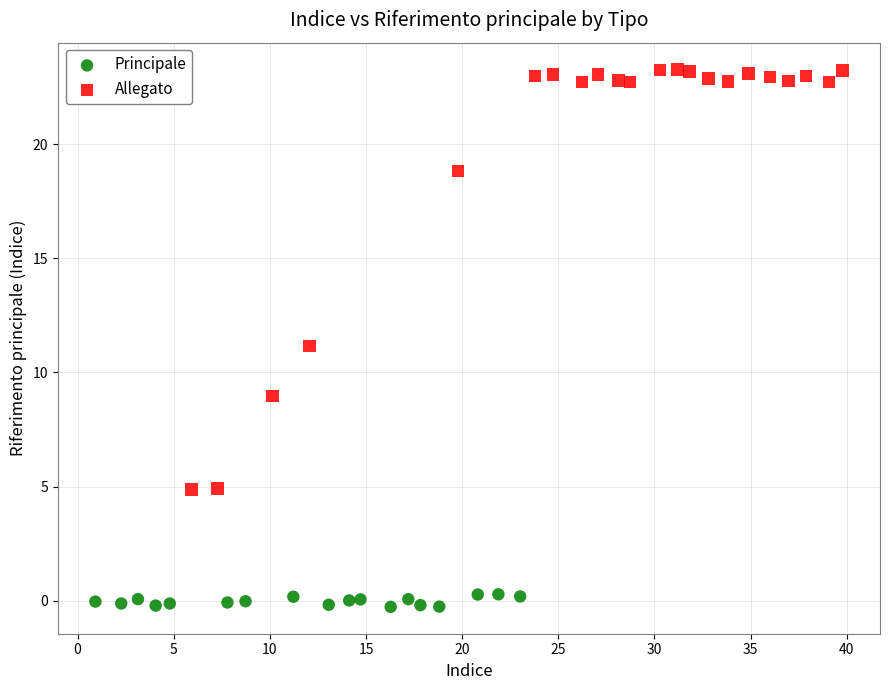

Which series has the largest Y range (max minus min)?

Allegato